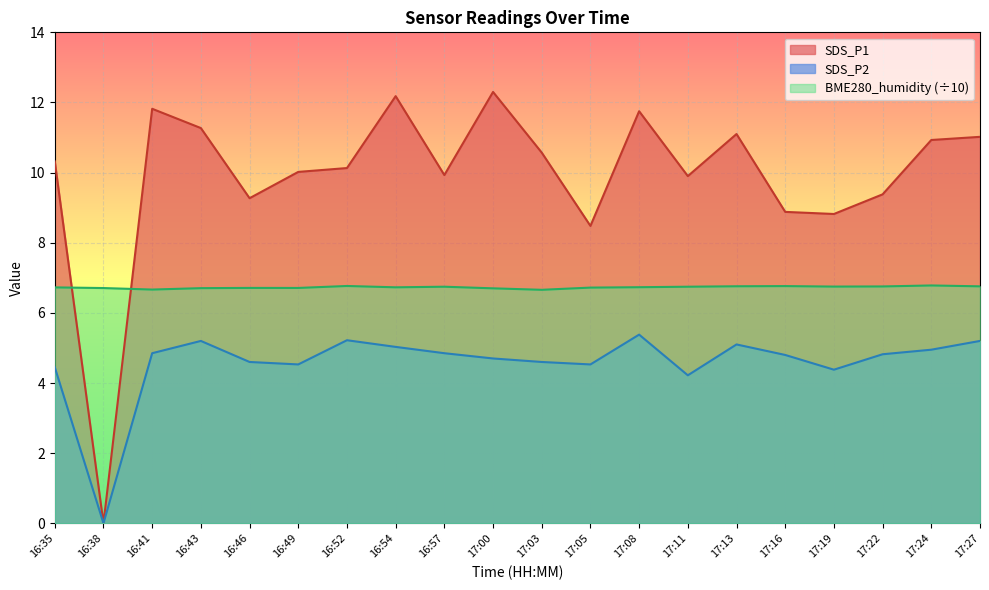

At which category does SDS_P2 reach its first local valley?

16:38